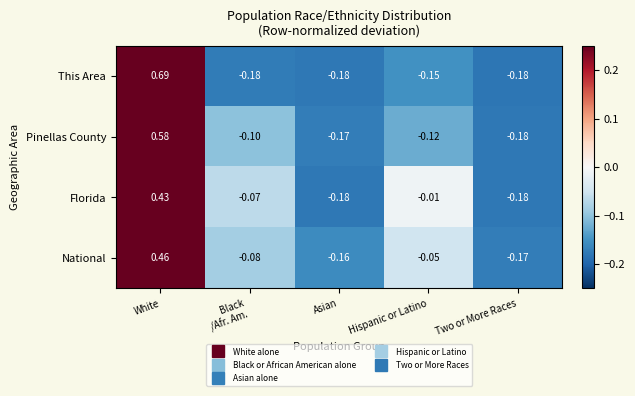

Which series has the widest spread of values?

This Area